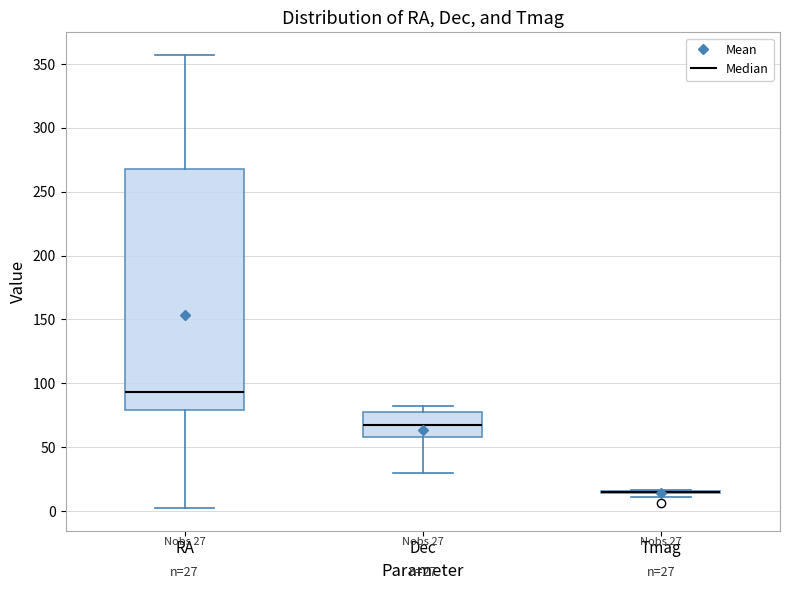

Which box is the tallest, from its lower edge to its upper edge?

RA